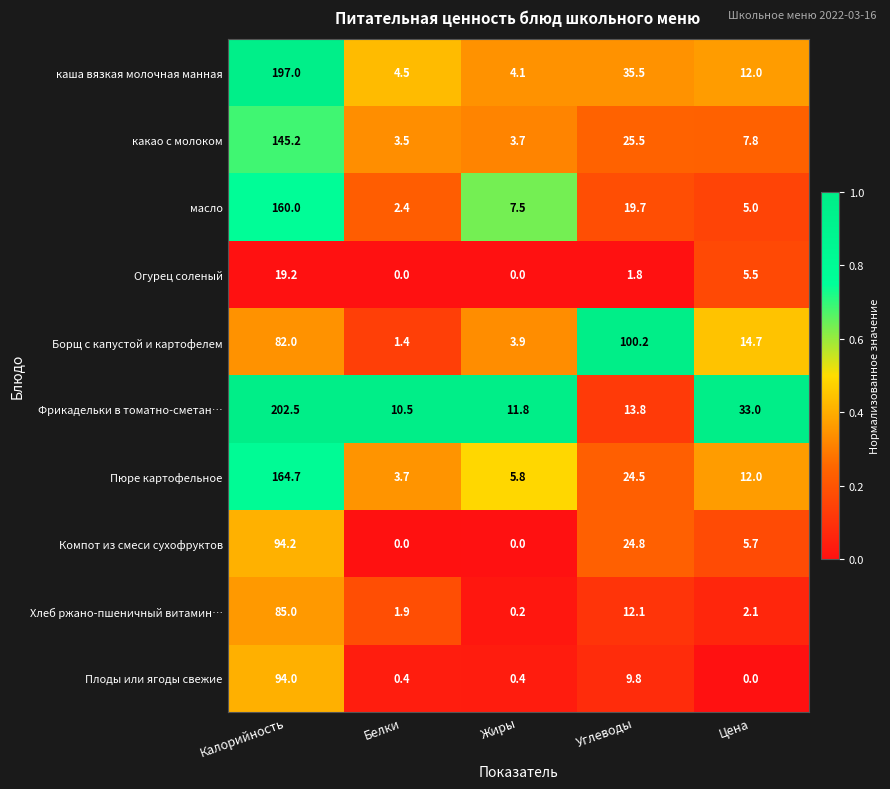

What is the average value of the Огурец соленый series?

5.3